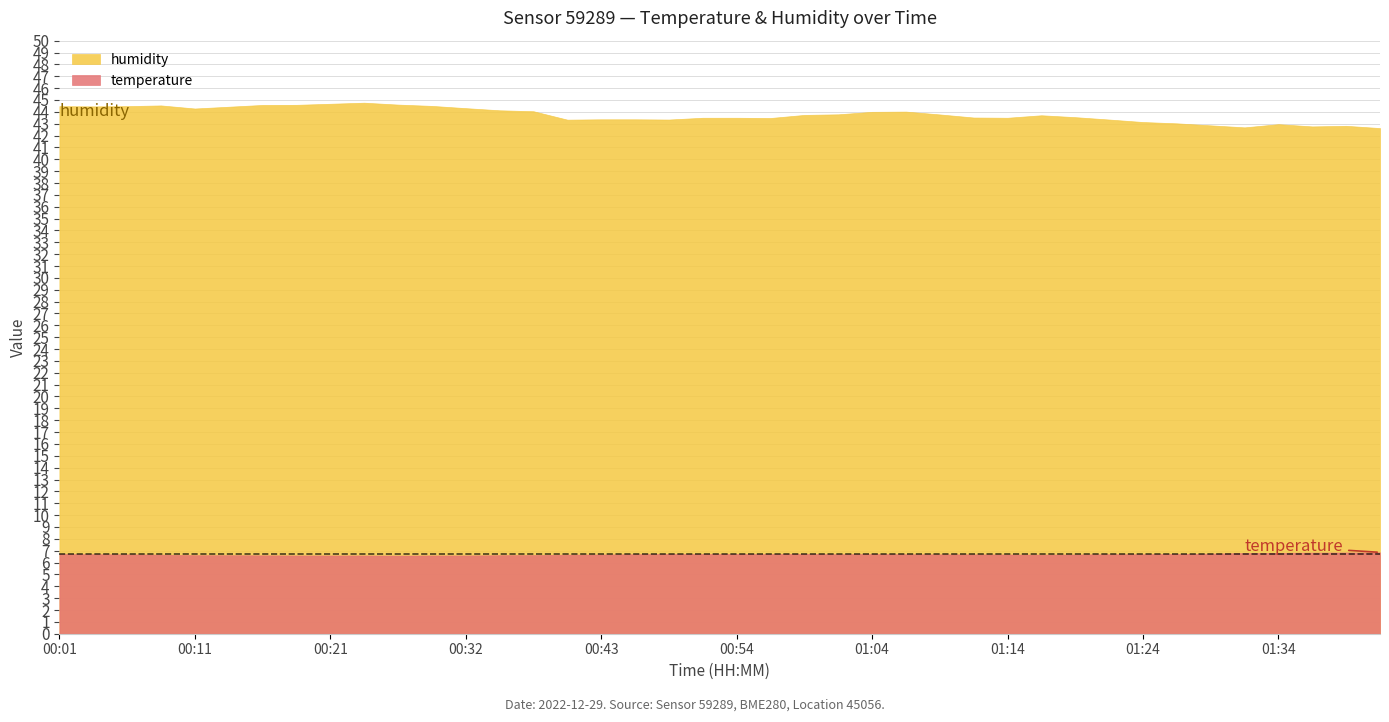

What is the label of the 3rd point from the left?

00:06